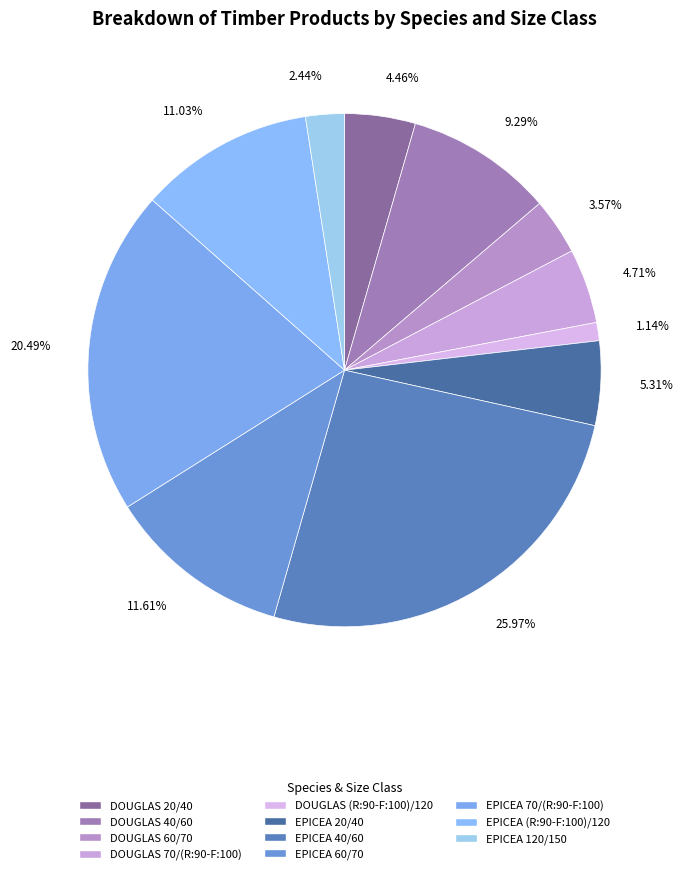

What is the largest slice in the pie chart?

EPICEA 40/60